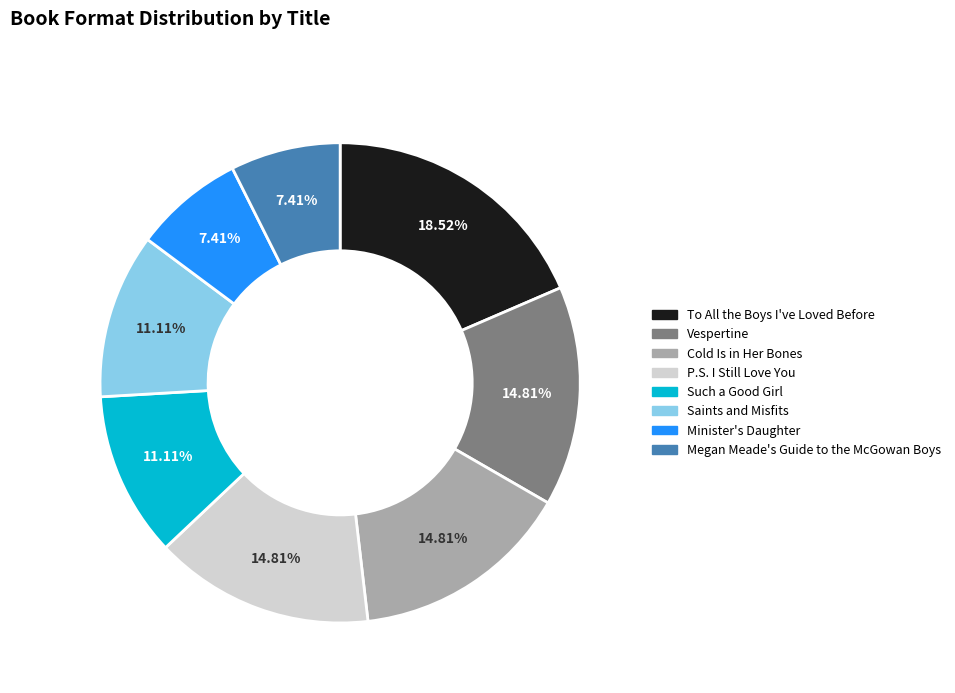

Approximately how many times larger is the value at Such a Good Girl compared to Megan Meade's Guide to the McGowan Boys?

1.5